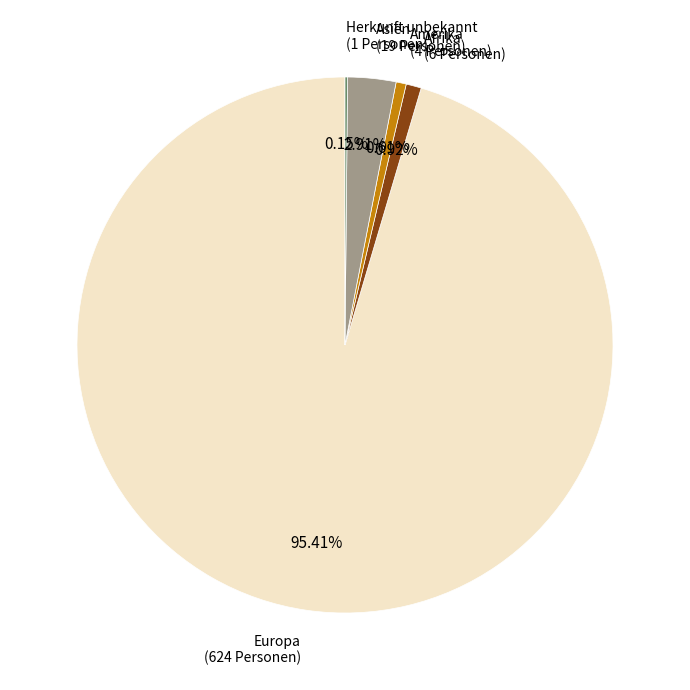

Is there any slice that represents more than half of the pie?

Yes